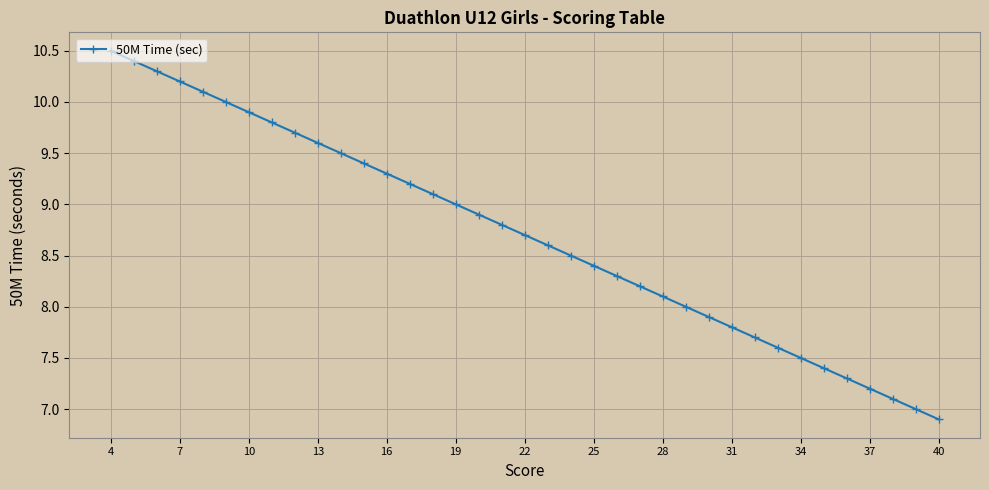

Is this an area chart (filled region under the line)?

No